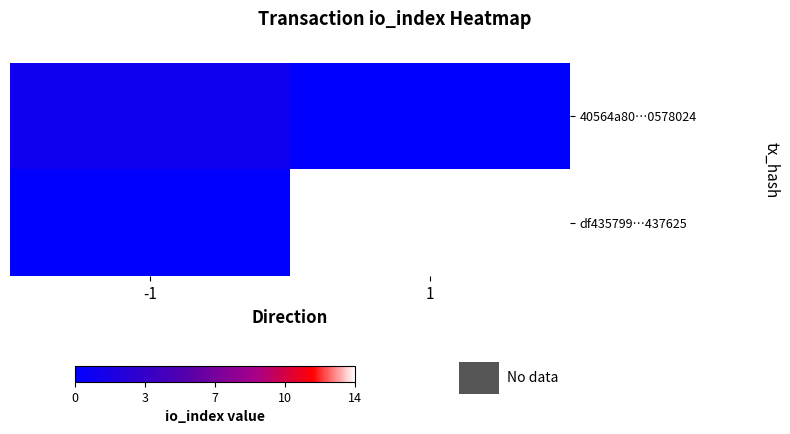

Reading left to right, extract all data points from this chart.

40564a80…0578024: -1=1	1=0
df435799…437625: -1=0	1=14